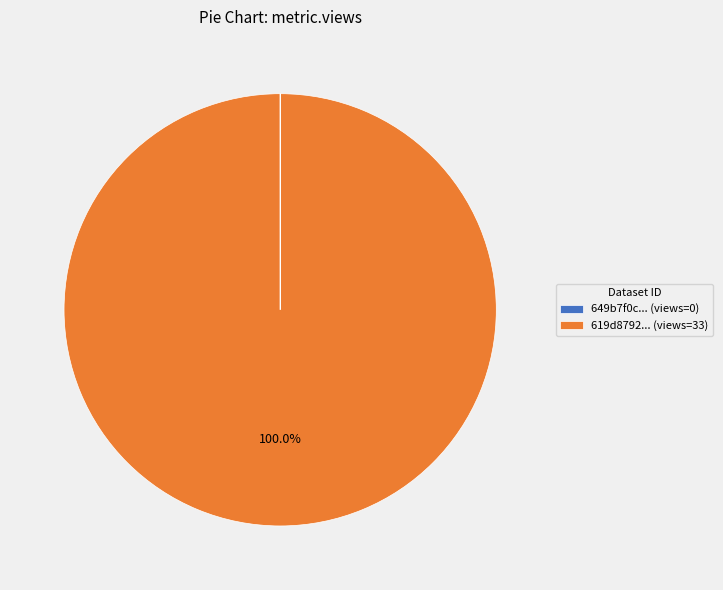

Which category accounts for the majority?

619d8792... (views=33)